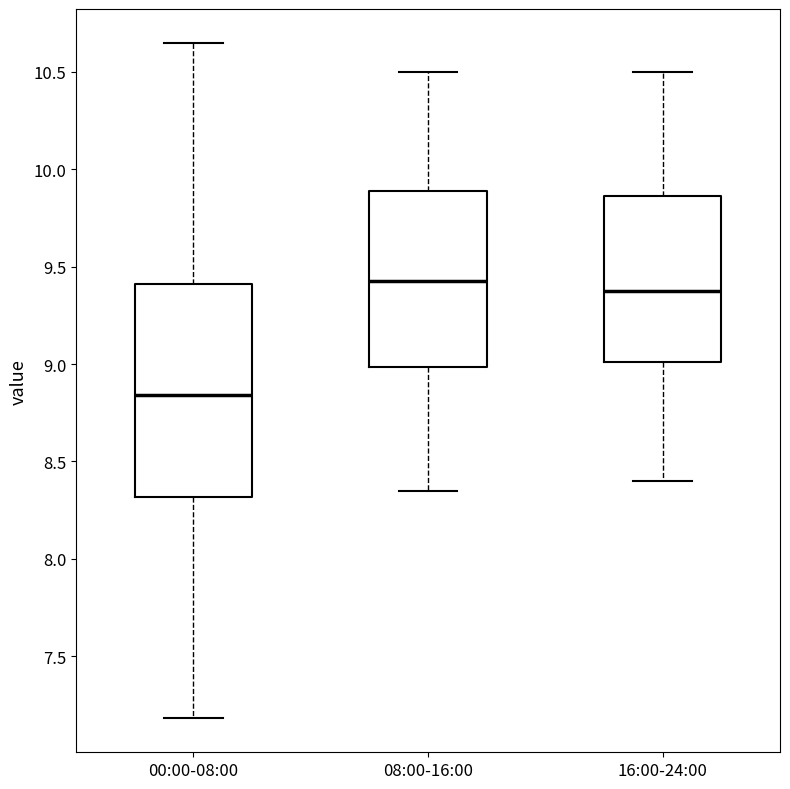

Which box is the tallest, from its lower edge to its upper edge?

00:00-08:00